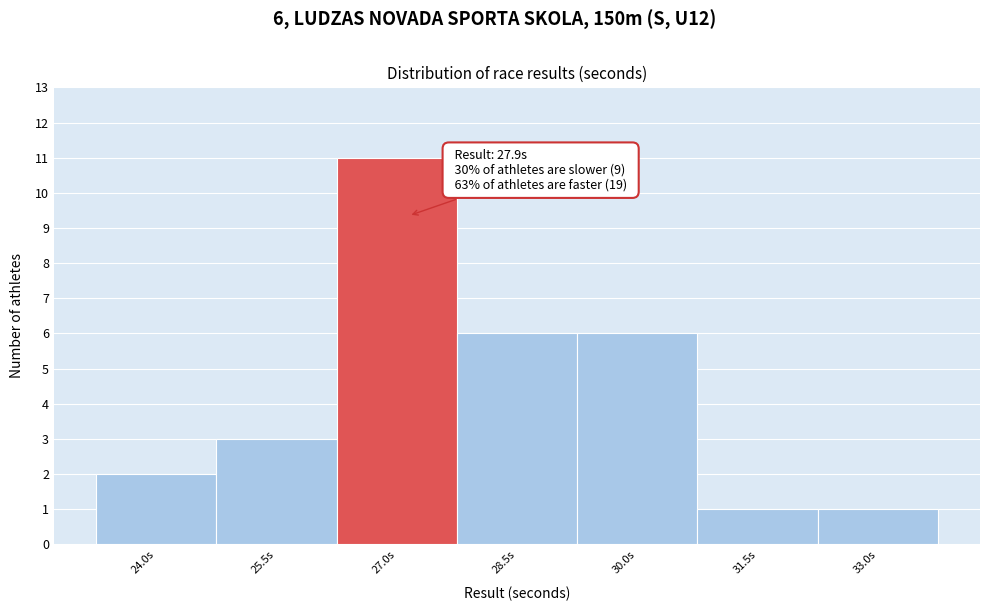

Reading left to right, list all the values displayed in this chart.

2	3	11	6	6	1	1